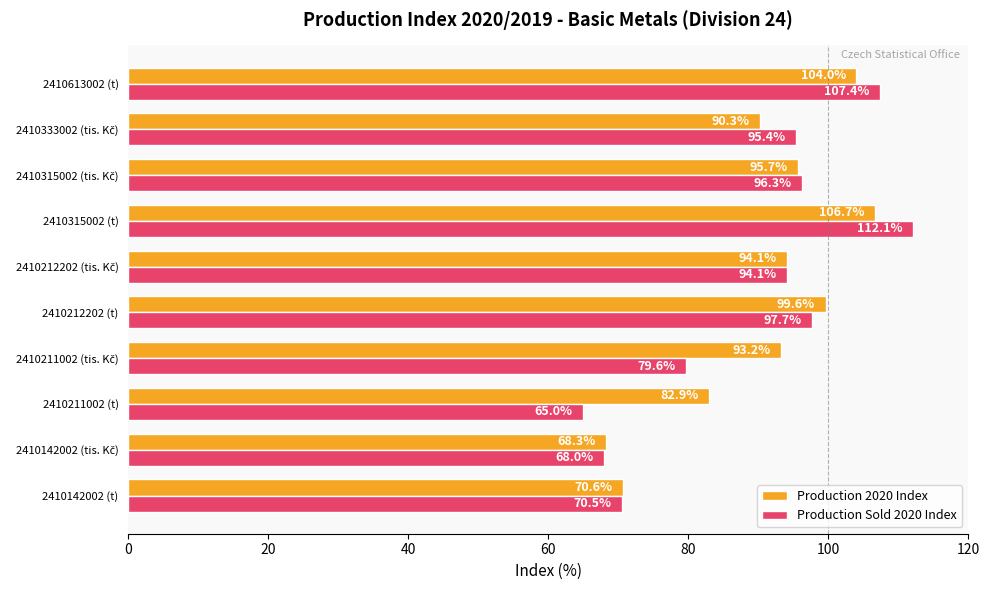

Rank the series by their average value, from highest to lowest.

Production 2020 Index, Production Sold 2020 Index